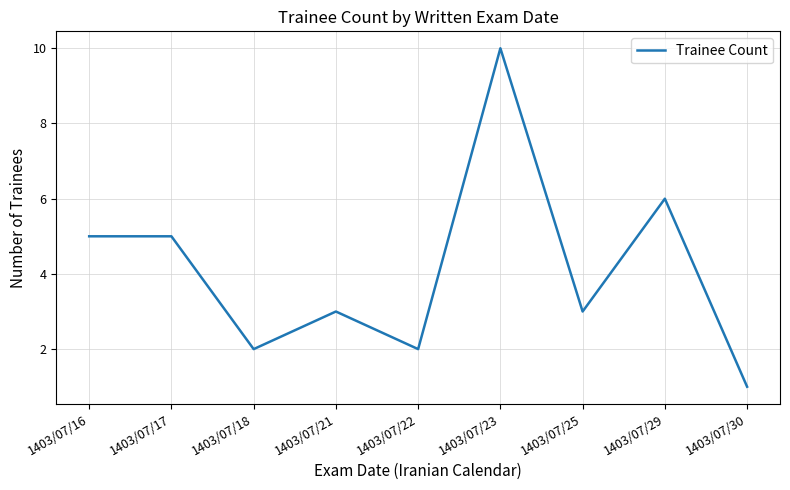

Reading left to right, extract all data points from this chart.

5	5	2	3	2	10	3	6	1